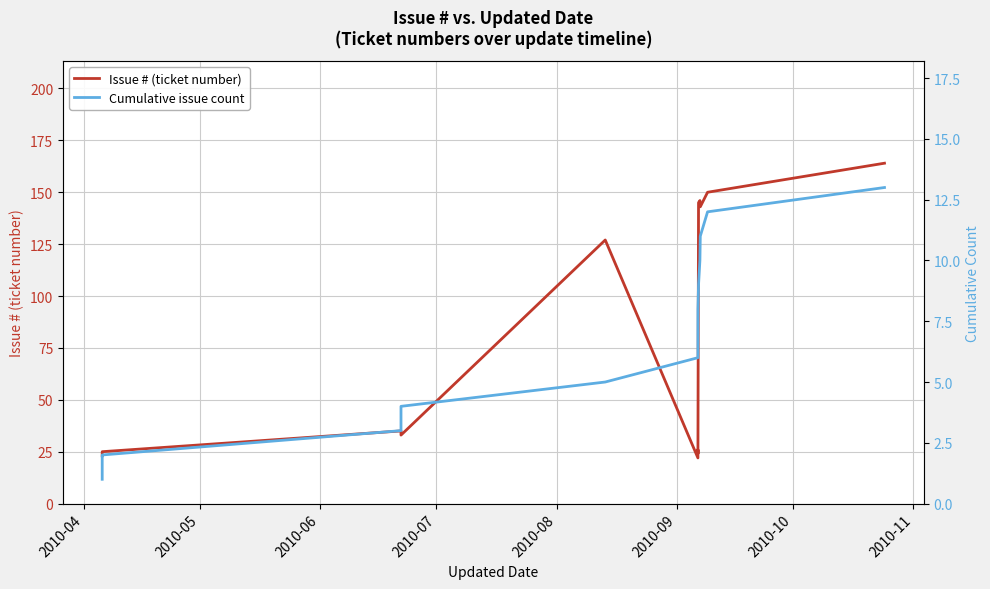

Where is Issue # (ticket number) nearest to the value 93?

2010-08